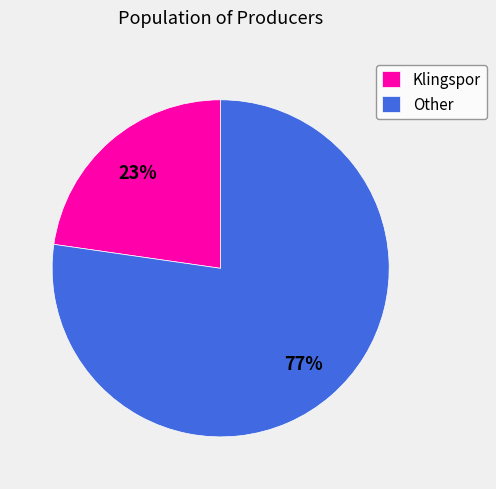

Is there a majority slice in this chart?

Yes